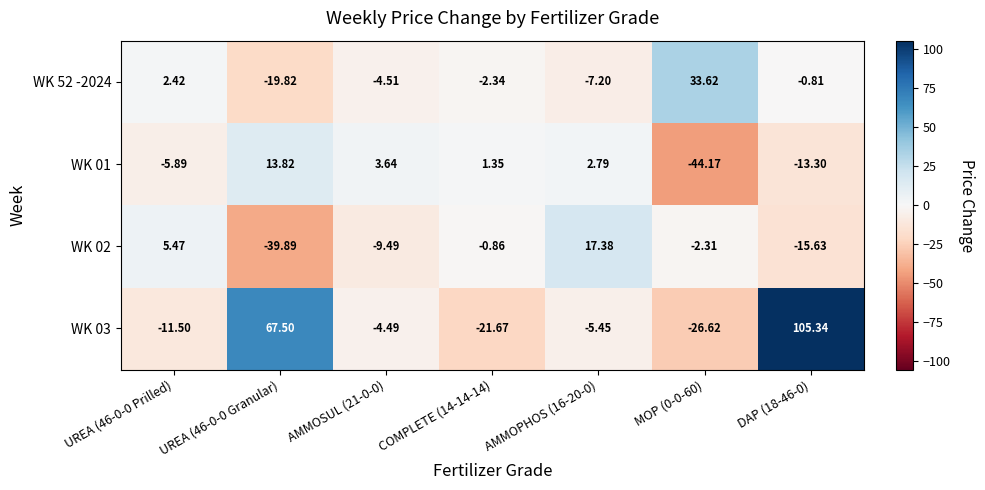

At which category is the sum across all series the highest?

DAP (18-46-0)